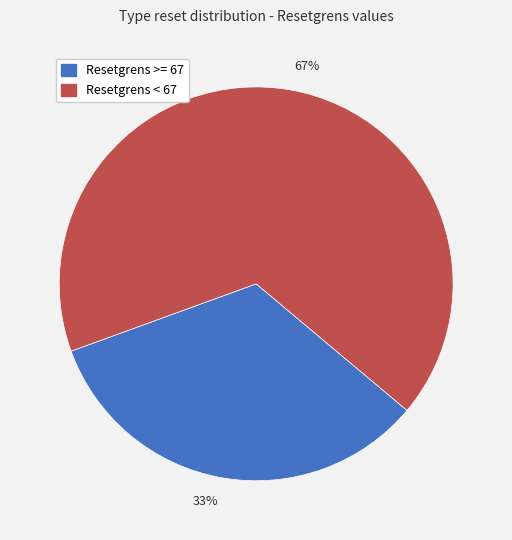

Does 33% account for over 50% of the chart?

No